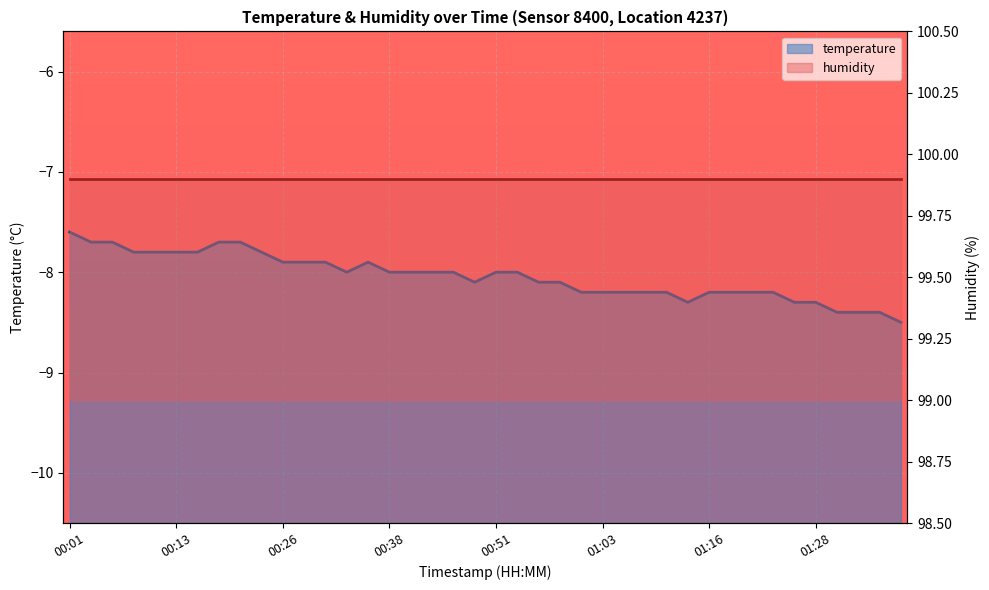

Which series has the widest spread of values?

temperature